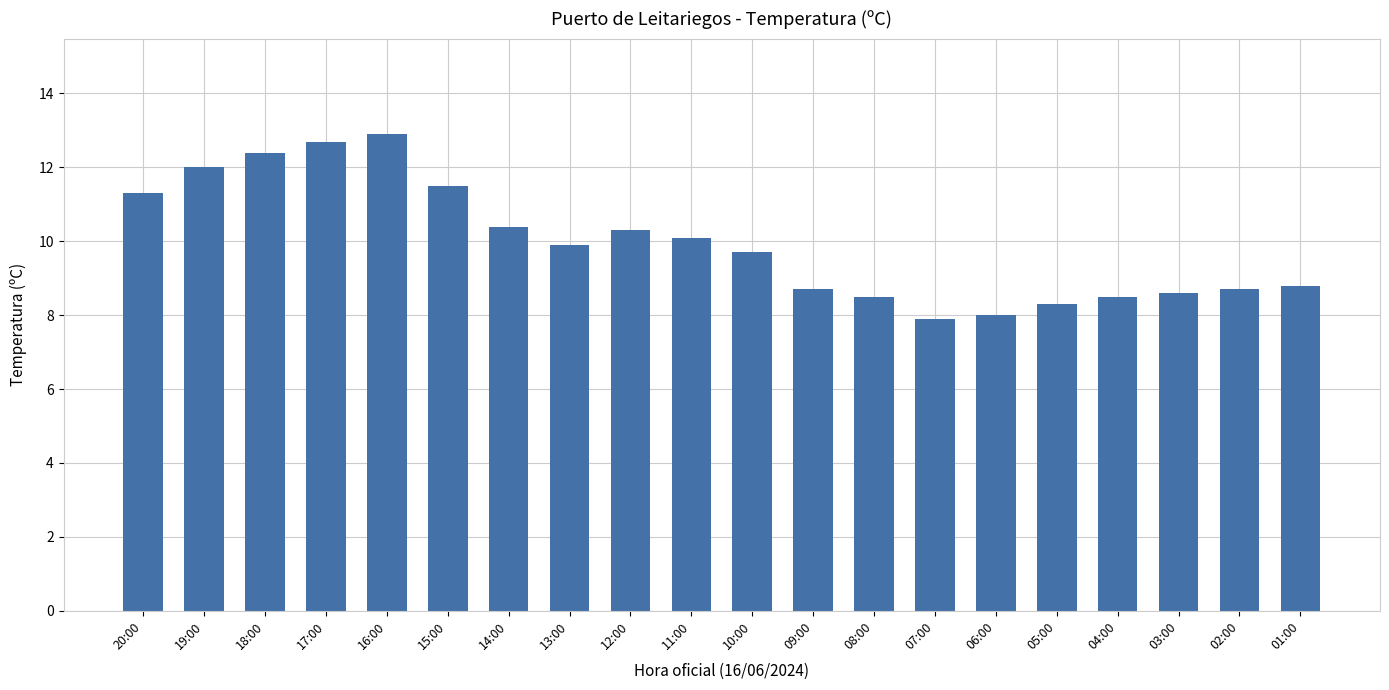

What is the maximum value shown in the chart?

12.9